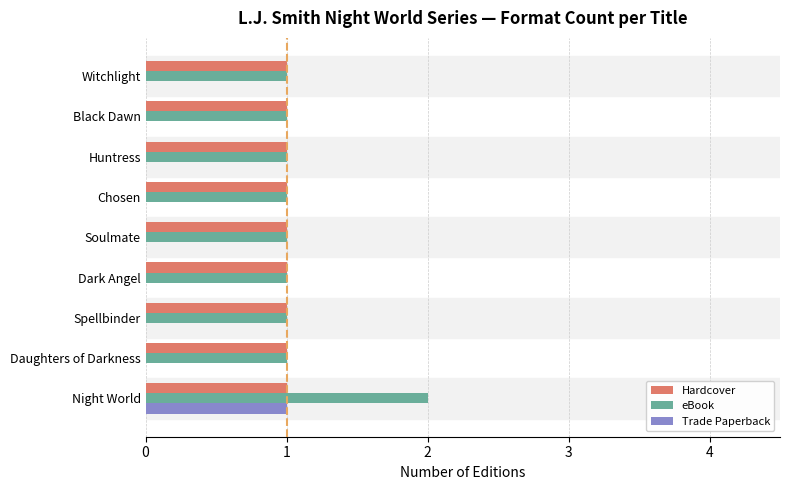

The value of Trade Paperback at Spellbinder is -1. True or false?

False